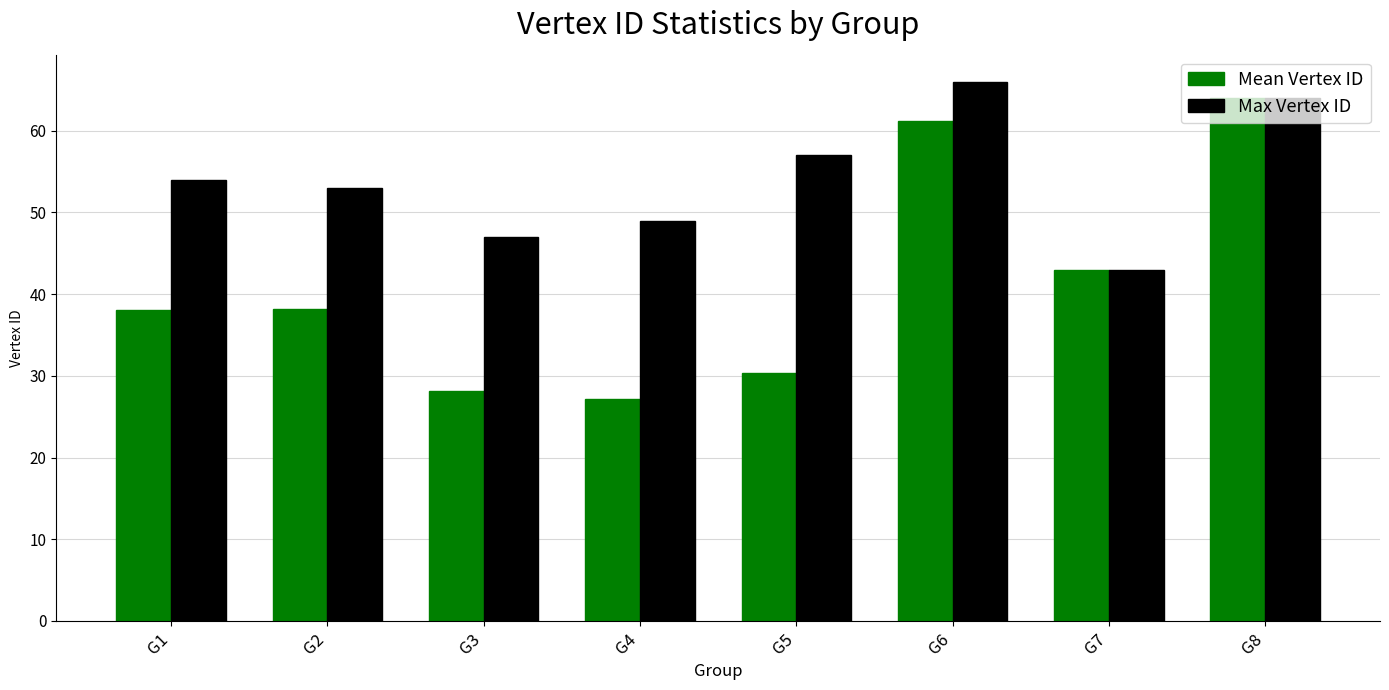

Is it true that Mean Vertex ID equals 46.0 at G3?

False